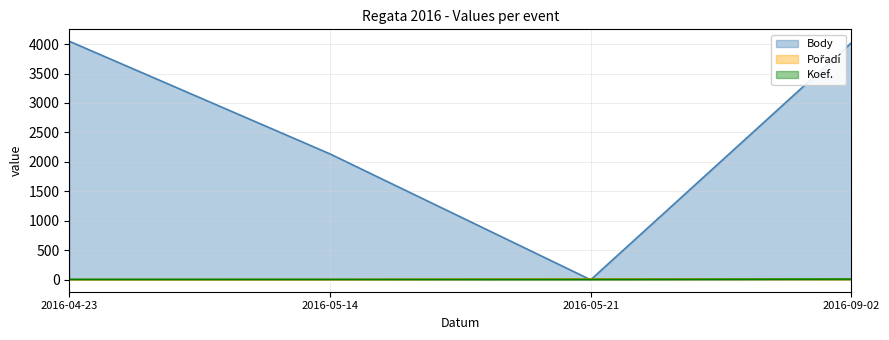

Between 2016-09-02 and 2016-05-21, which is larger?

2016-09-02